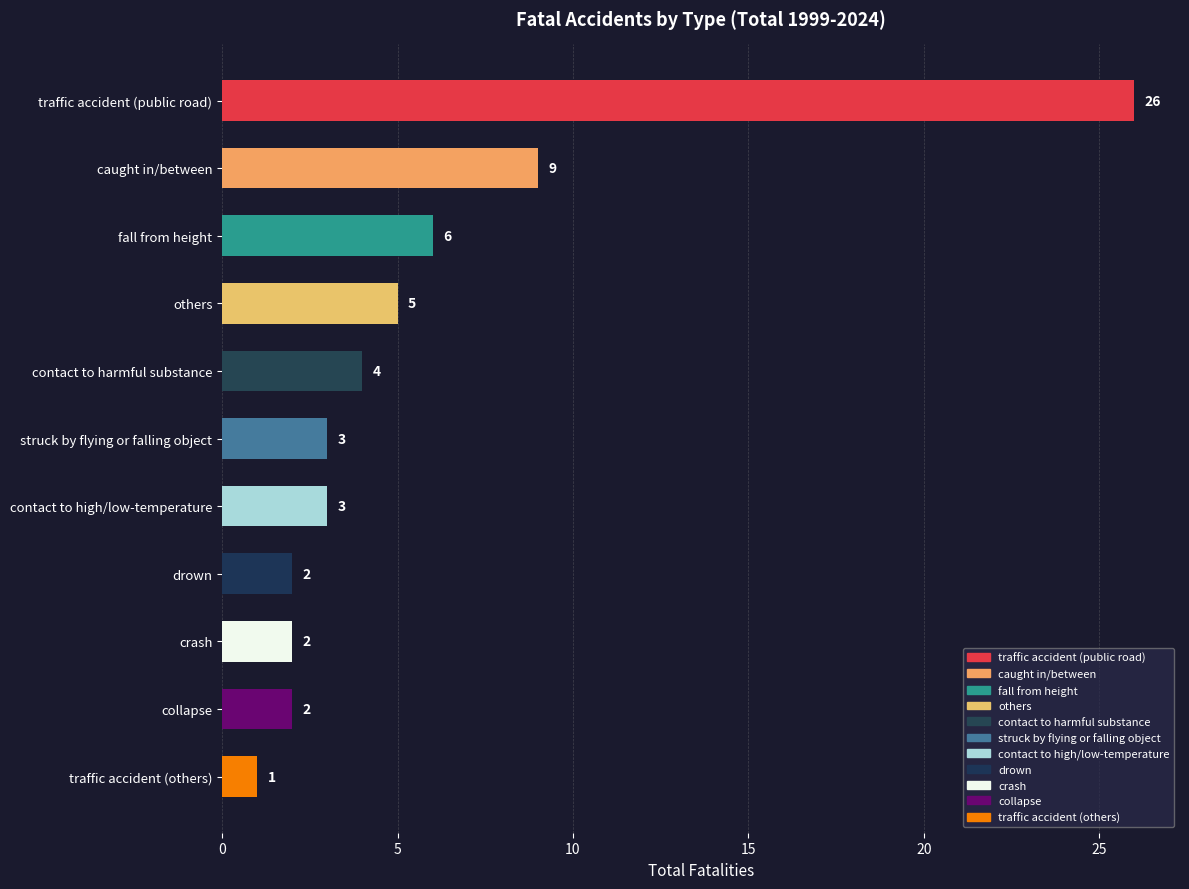

Which has a higher value, traffic accident (public road) or fall from height?

traffic accident (public road)